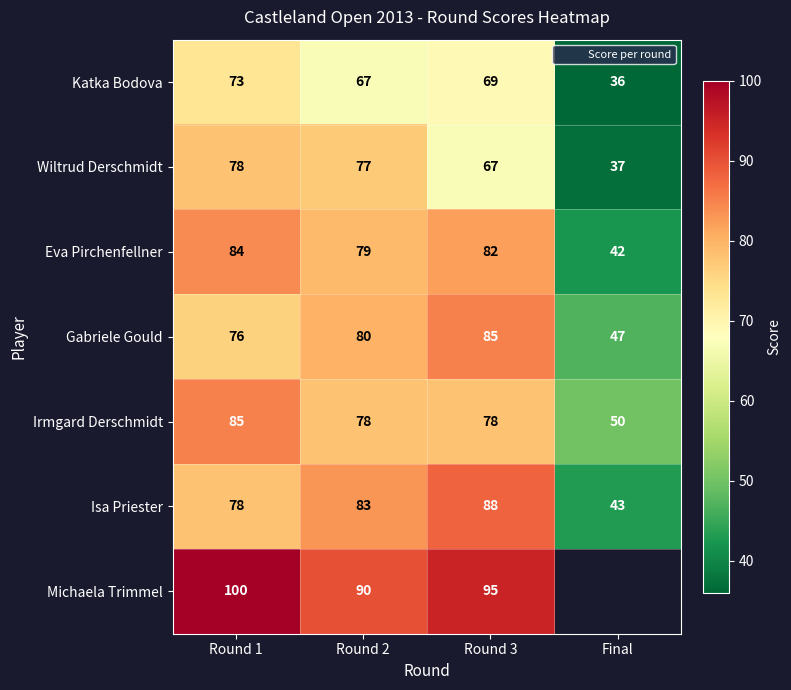

How many data points in Eva Pirchenfellner are less than 82?

2